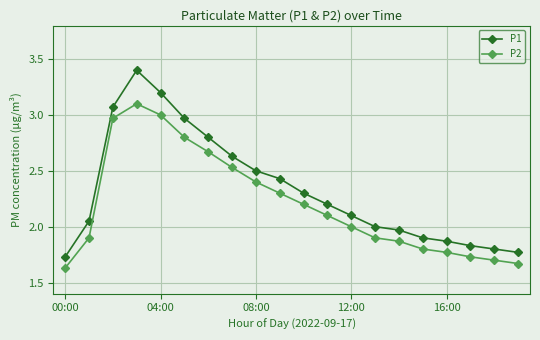

What is the highest value of the P1 series?

3.4